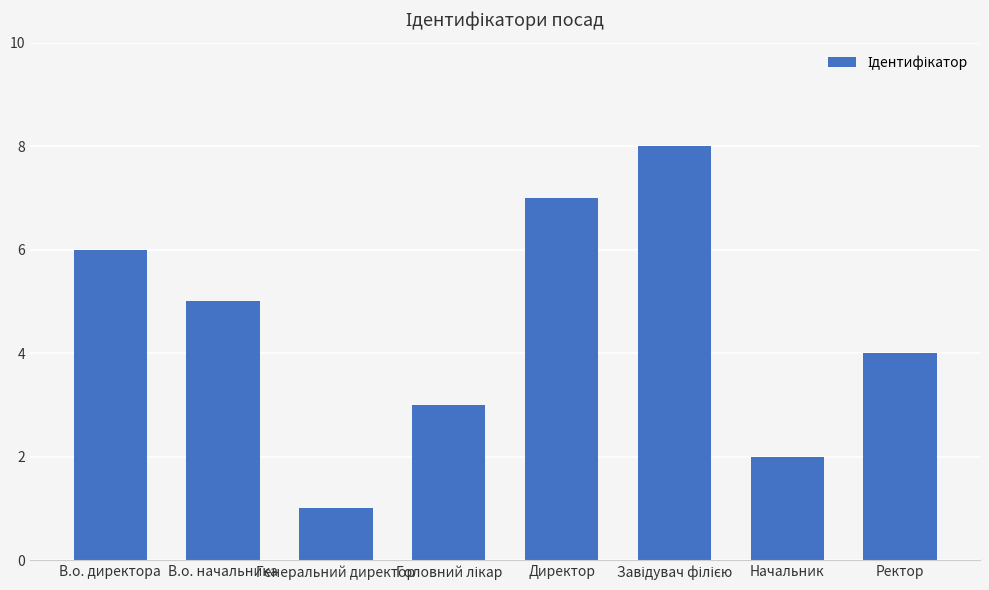

Approximately how many times larger is the value at Генеральний директор compared to Начальник?

0.5